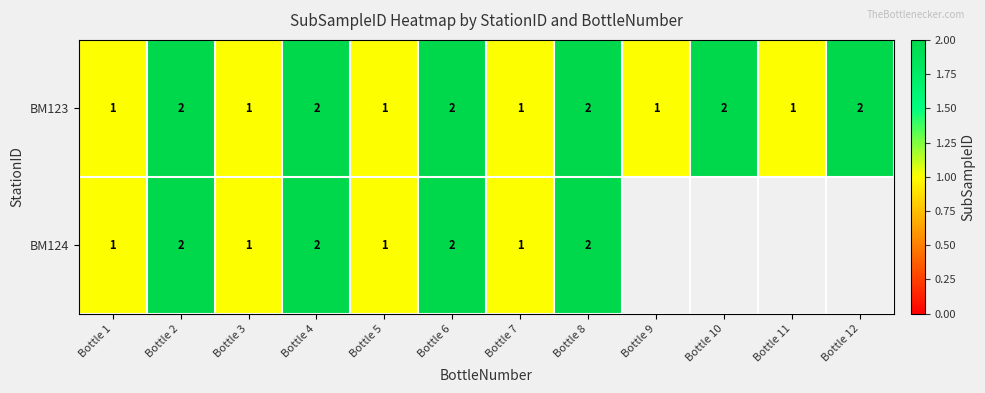

Is it true that BM124 equals 2 at Bottle 4?

True